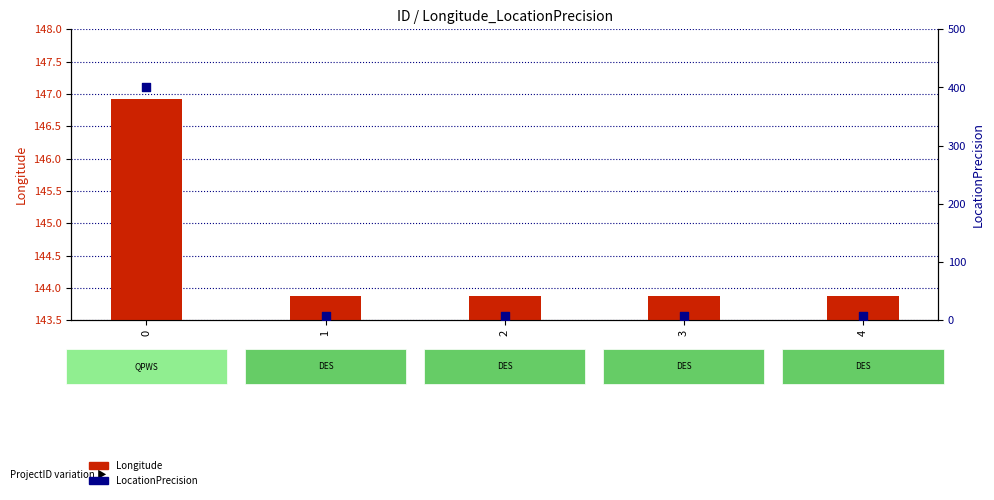

Which series has the largest total across all categories?

Longitude